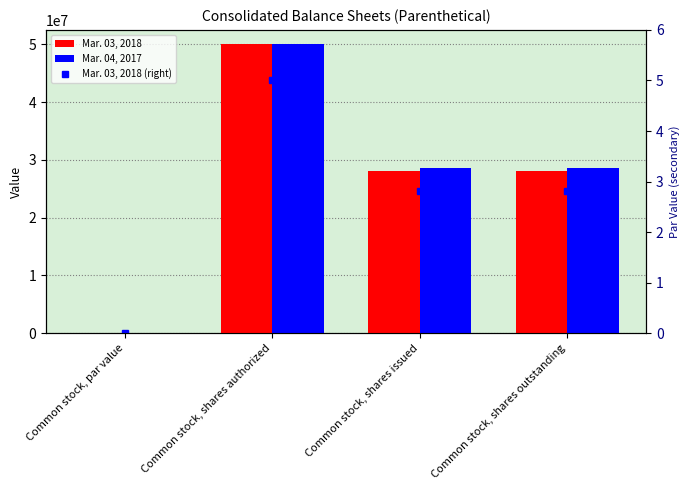

What is the sum of all Mar. 03, 2018 (right) values?

10.6